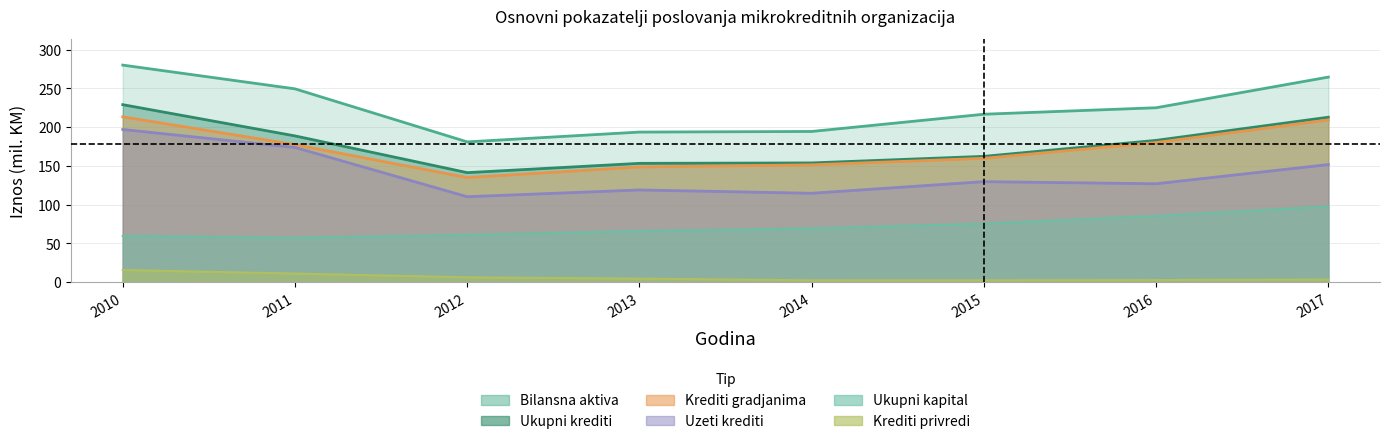

The Krediti gradjanima series shows 54.5 at 2010. True or false?

False